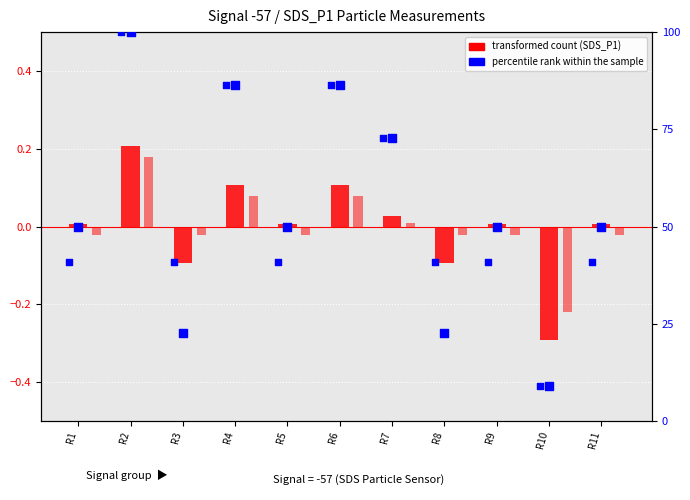

What is the total value across all series at R7?

72.8